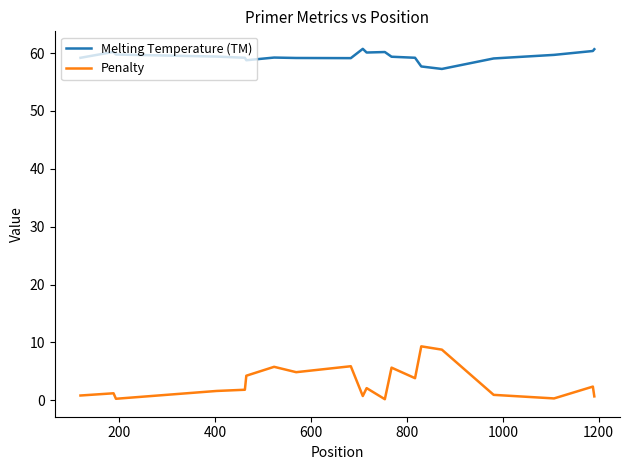

Which series has the largest total across all categories?

Melting Temperature (TM)